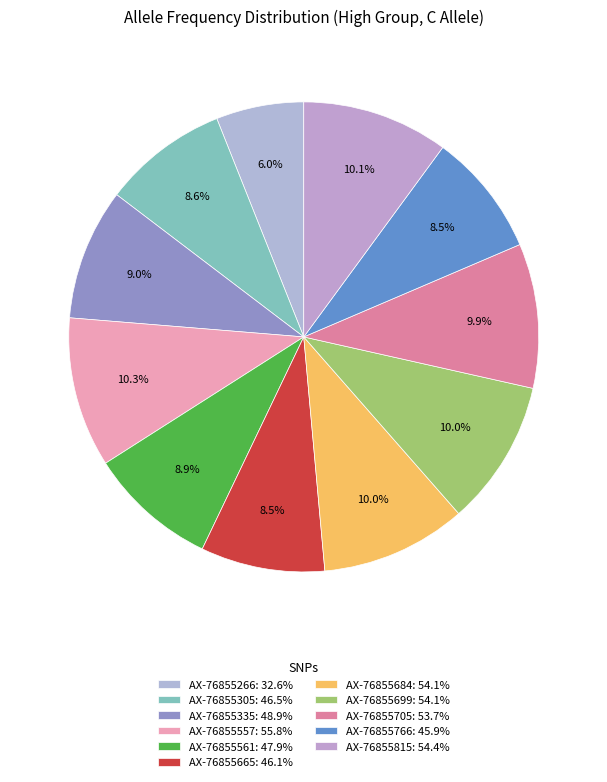

How many slices are in this pie chart?

11